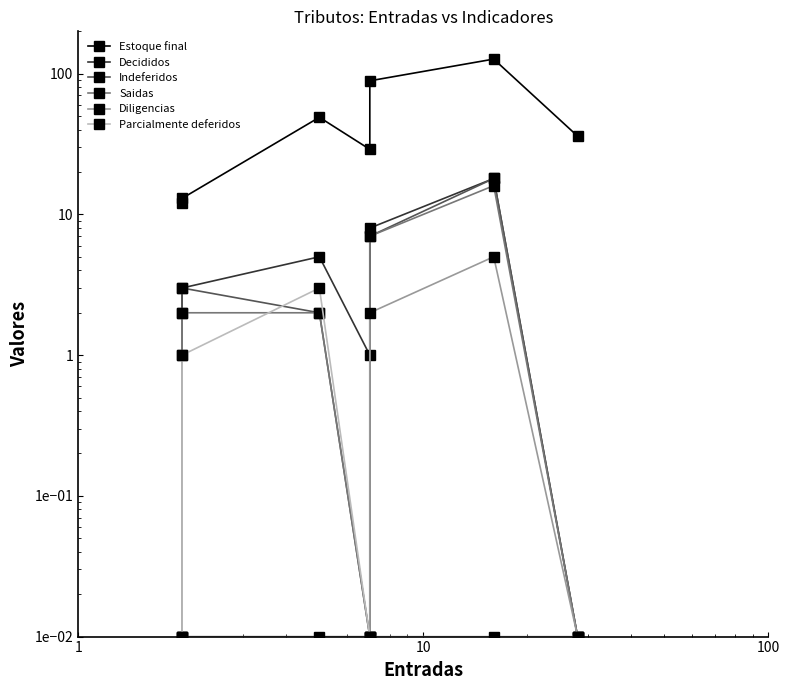

Is this an area chart (filled region under the line)?

No